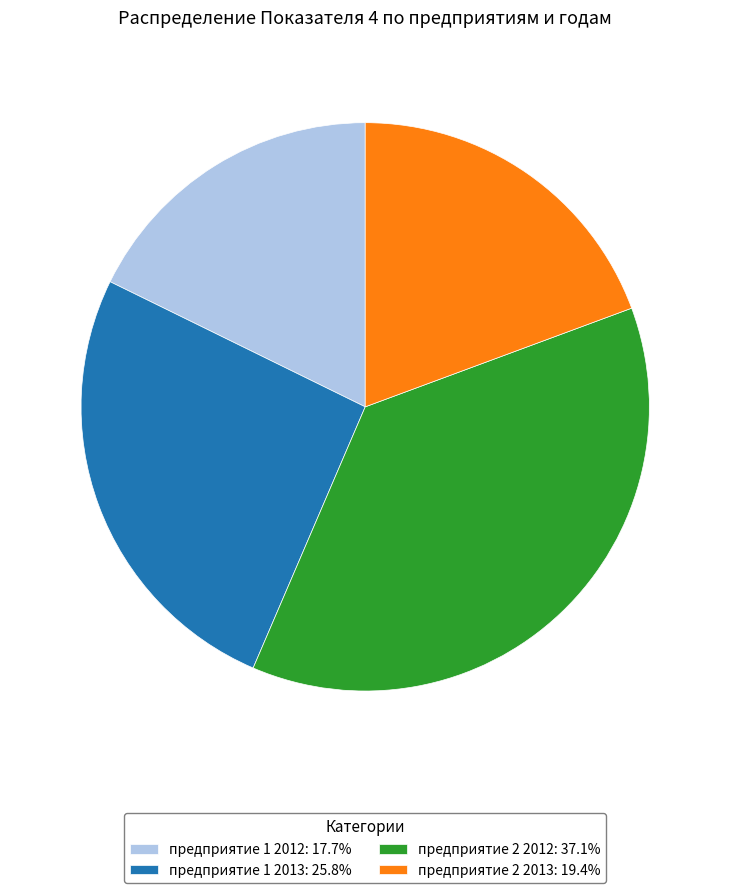

Is the sum of предприятие 1 2013: 25.8% and предприятие 1 2012: 17.7% greater than half?

No